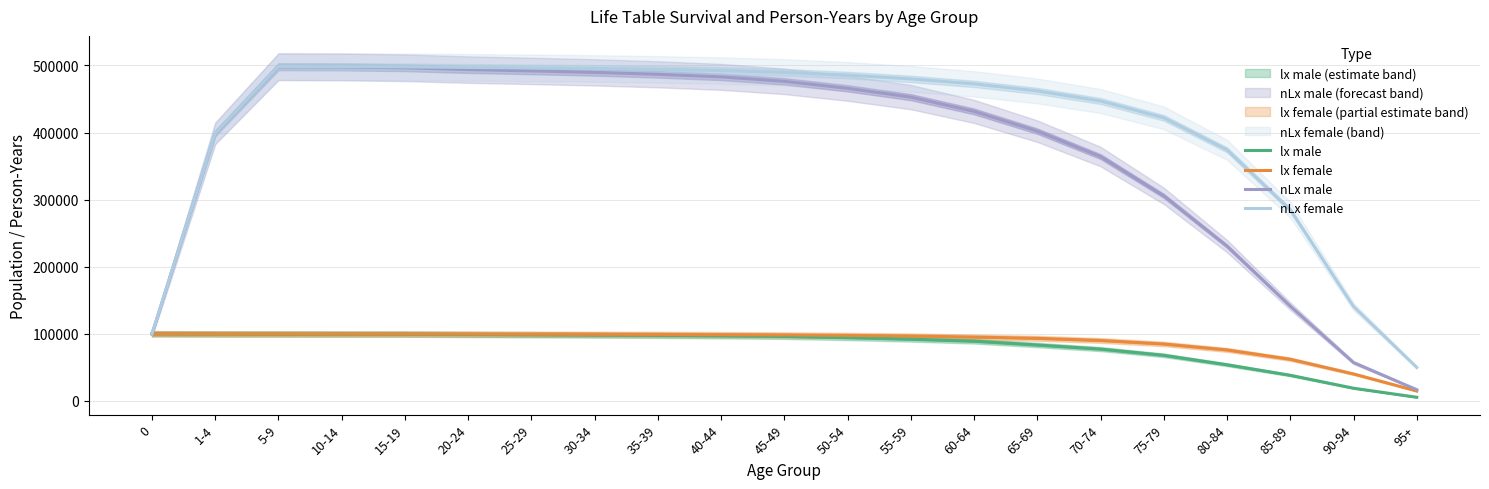

The nLx male series shows 673204 at 55-59. True or false?

False